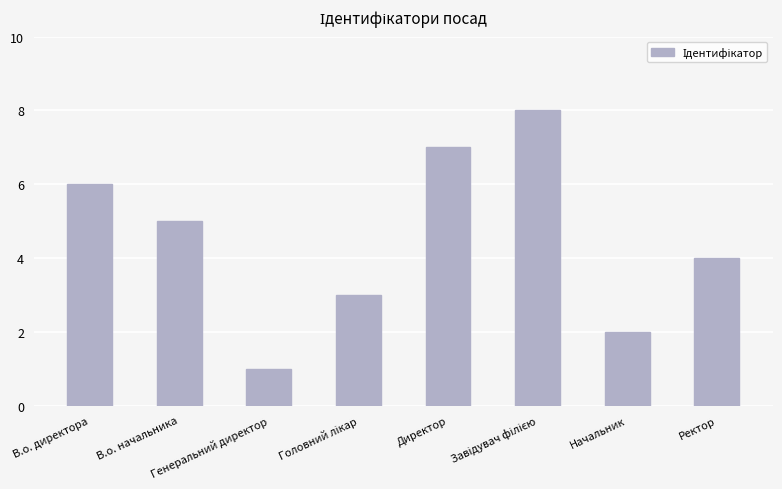

What is the approximate value at Директор?

7